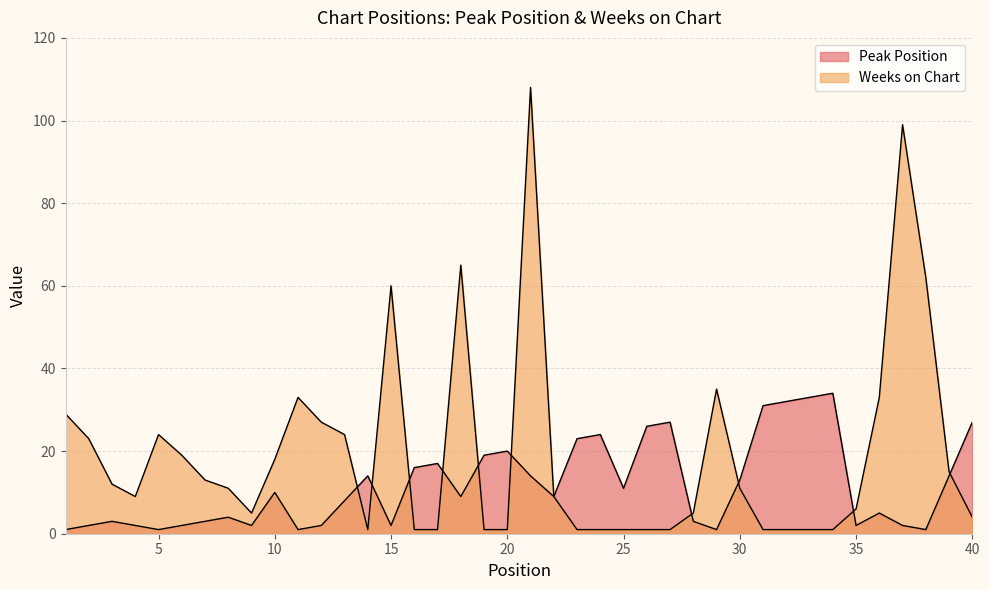

True or false: Peak Position and Weeks on Chart cross at least once.

True